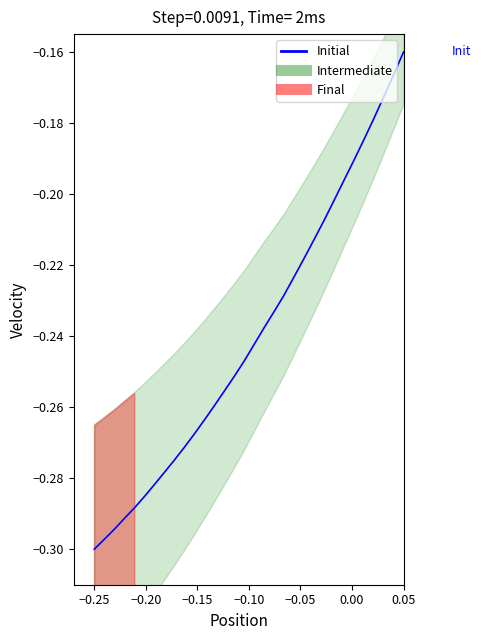

Reading right to left, list all the values displayed in this chart.

-0.2	-0.2	-0.2	-0.2	-0.2	-0.2	-0.2	-0.2	-0.2	-0.2	-0.2	-0.2	-0.2	-0.2	-0.2	-0.2	-0.2	-0.3	-0.3	-0.3	-0.3	-0.3	-0.3	-0.3	-0.3	-0.3	-0.3	-0.3	-0.3	-0.3	-0.3	-0.3